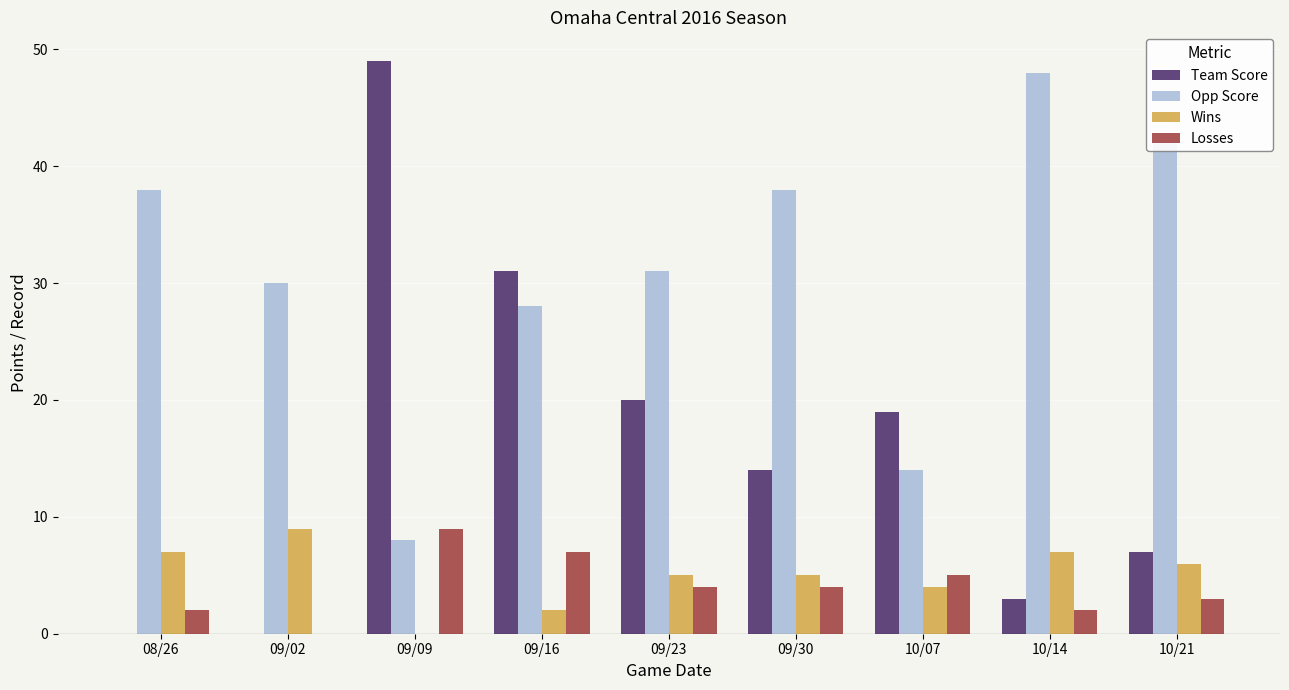

Between 09/09 and 09/30, which series saw the biggest shift?

Team Score